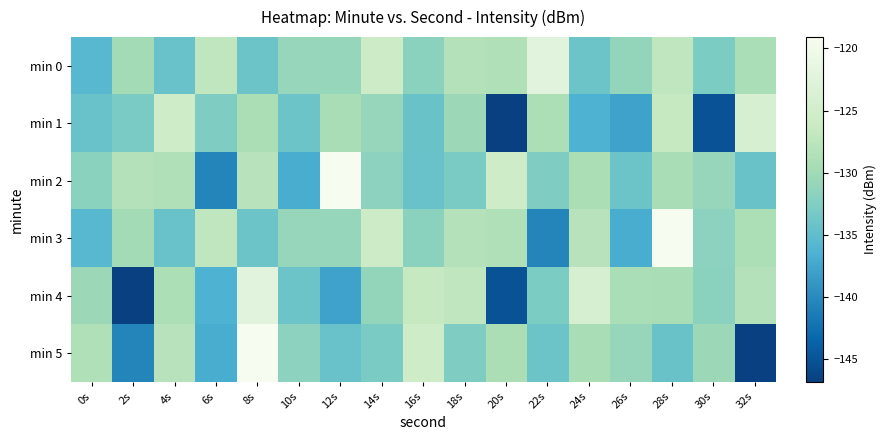

Which has a higher value, 2s or 26s?

2s